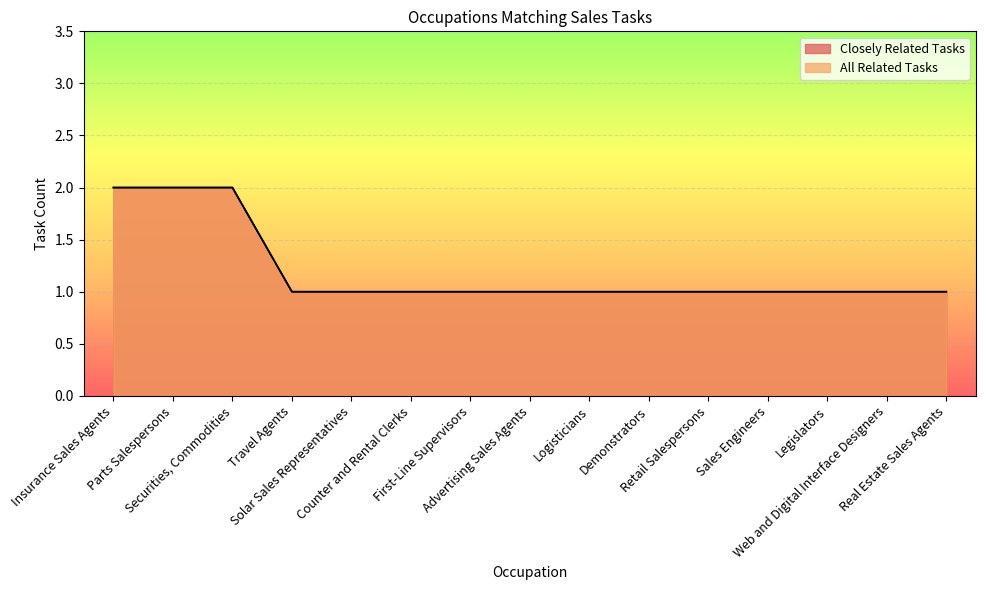

At First-Line Supervisors, list the series in order from largest to smallest.

Closely Related Tasks, All Related Tasks